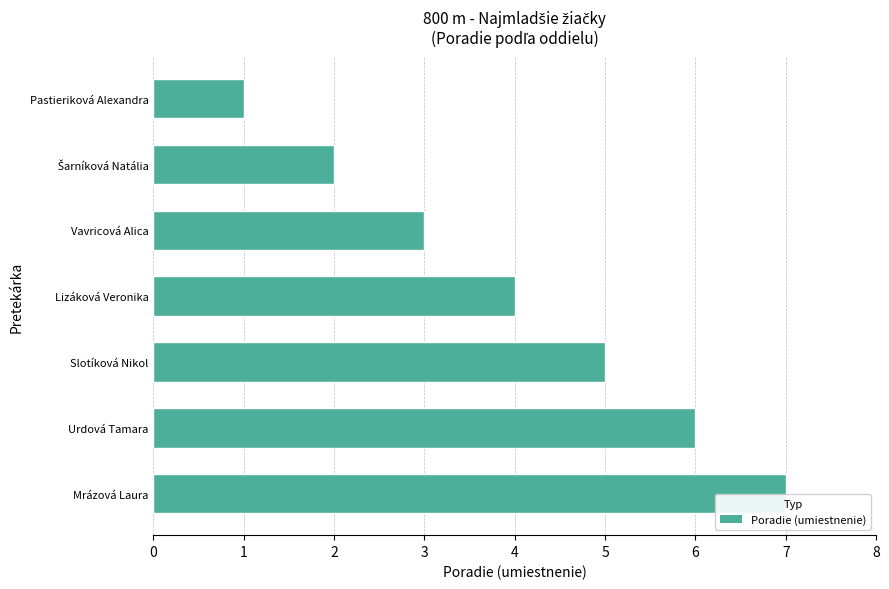

How many values are between 2 and 6?

5